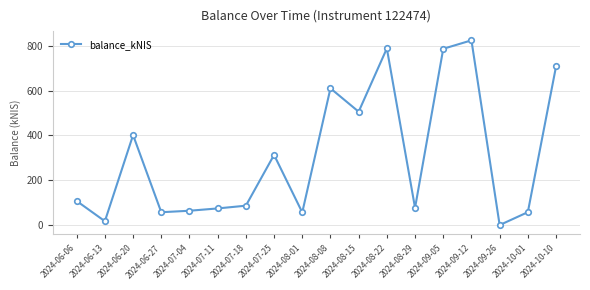

Where is the first local maximum?

2024-06-20